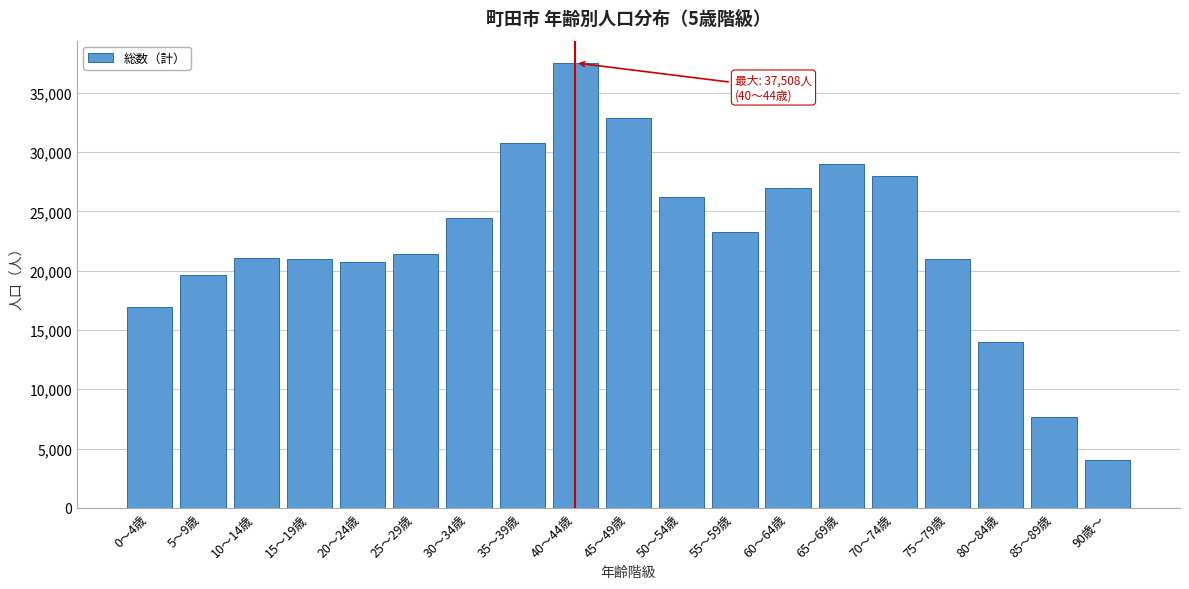

What value does the data have at 45～49歳?

32901